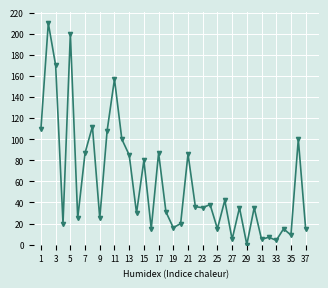

Reading left to right, list all the values displayed in this chart.

110	210	170	20	200	25	87	112	25	108	157	100	85	30	80	15	87	31	16	20	86	36	35	38	15	42	5	35	0	35	5	7	4	15	9	100	15